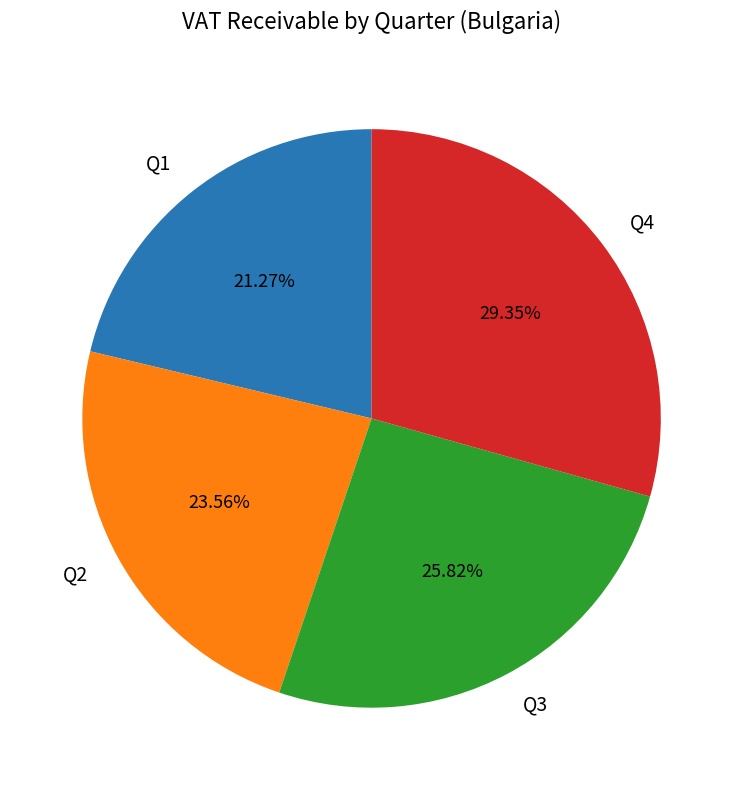

Which slice is the largest?

Q4